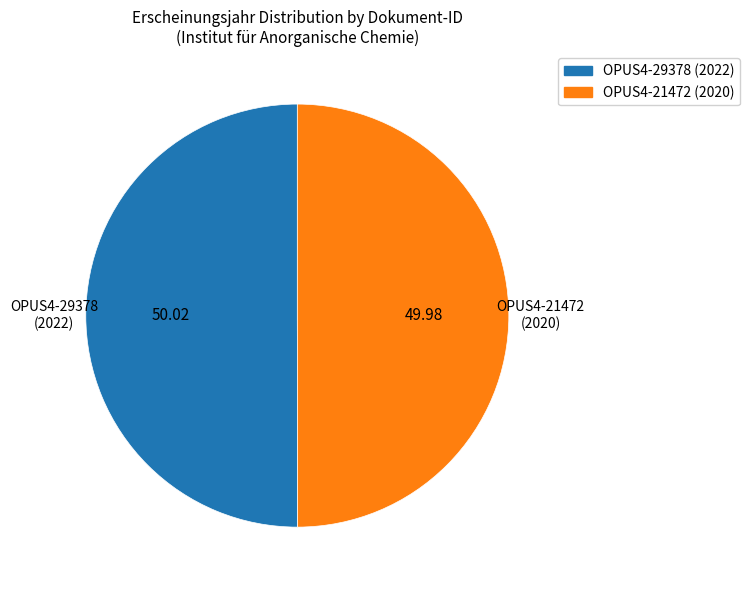

What is the ratio of the value at OPUS4-21472 (2020) to the value at OPUS4-29378 (2022)?

1.0